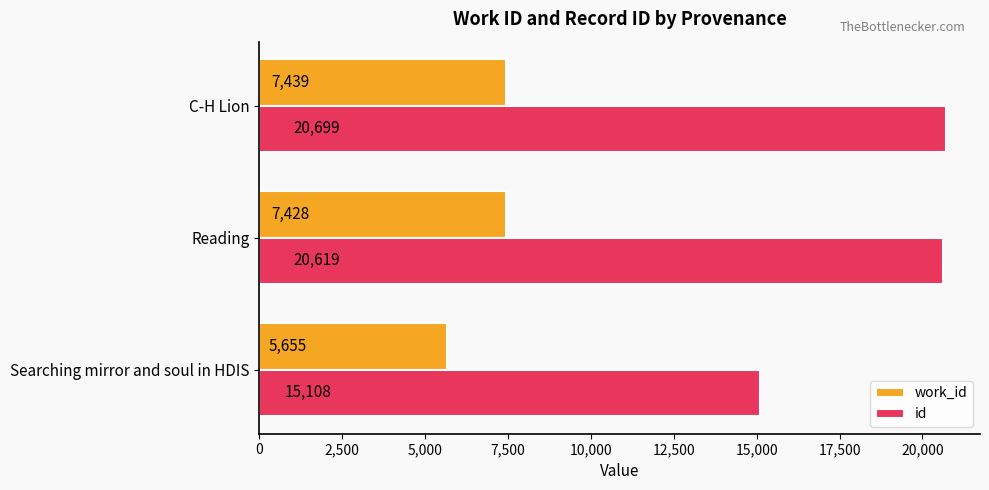

Which series has the largest range (max minus min)?

id